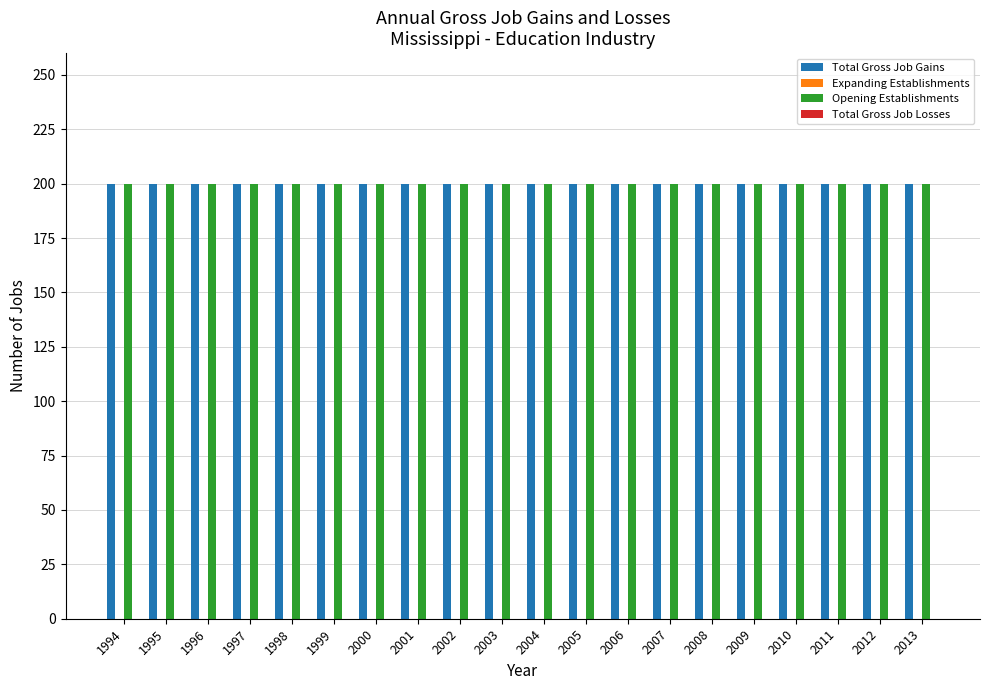

Which series has the largest range (max minus min)?

Total Gross Job Gains